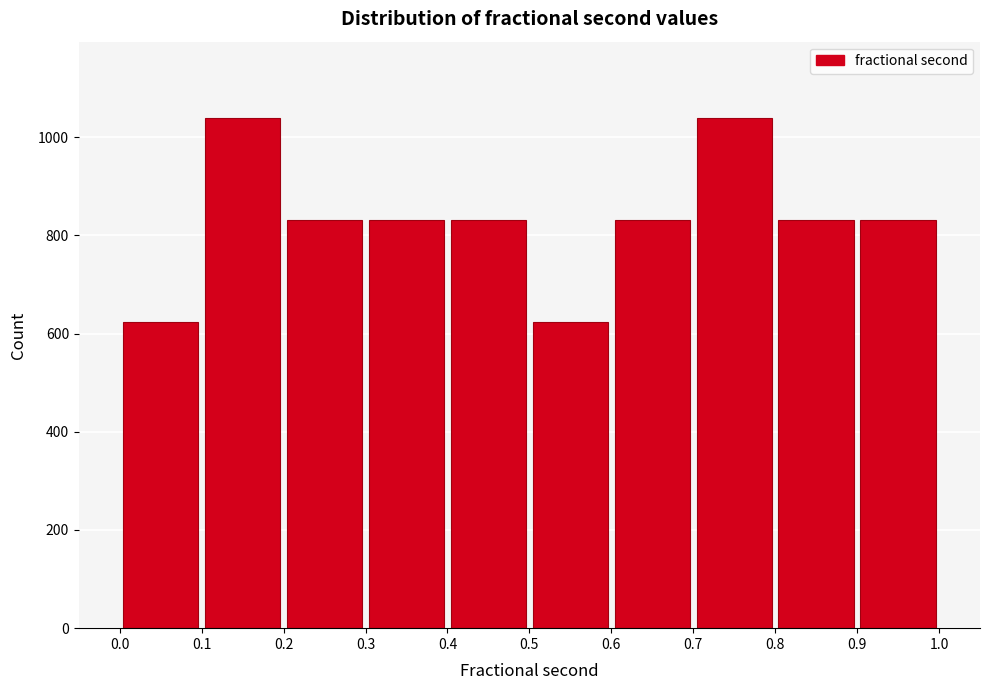

Reading left to right, transcribe this chart: for each bar, give the range it covers on the x-axis and its height. The values are not printed on the chart, so give them approximately, as read against the axis.

0.0 to 0.1: 620
0.1 to 0.2: 1040
0.2 to 0.3: 840
0.3 to 0.4: 840
0.4 to 0.5: 840
0.5 to 0.6: 620
0.6 to 0.7: 840
0.7 to 0.8: 1040
0.8 to 0.9: 840
0.9 to 1.0: 840